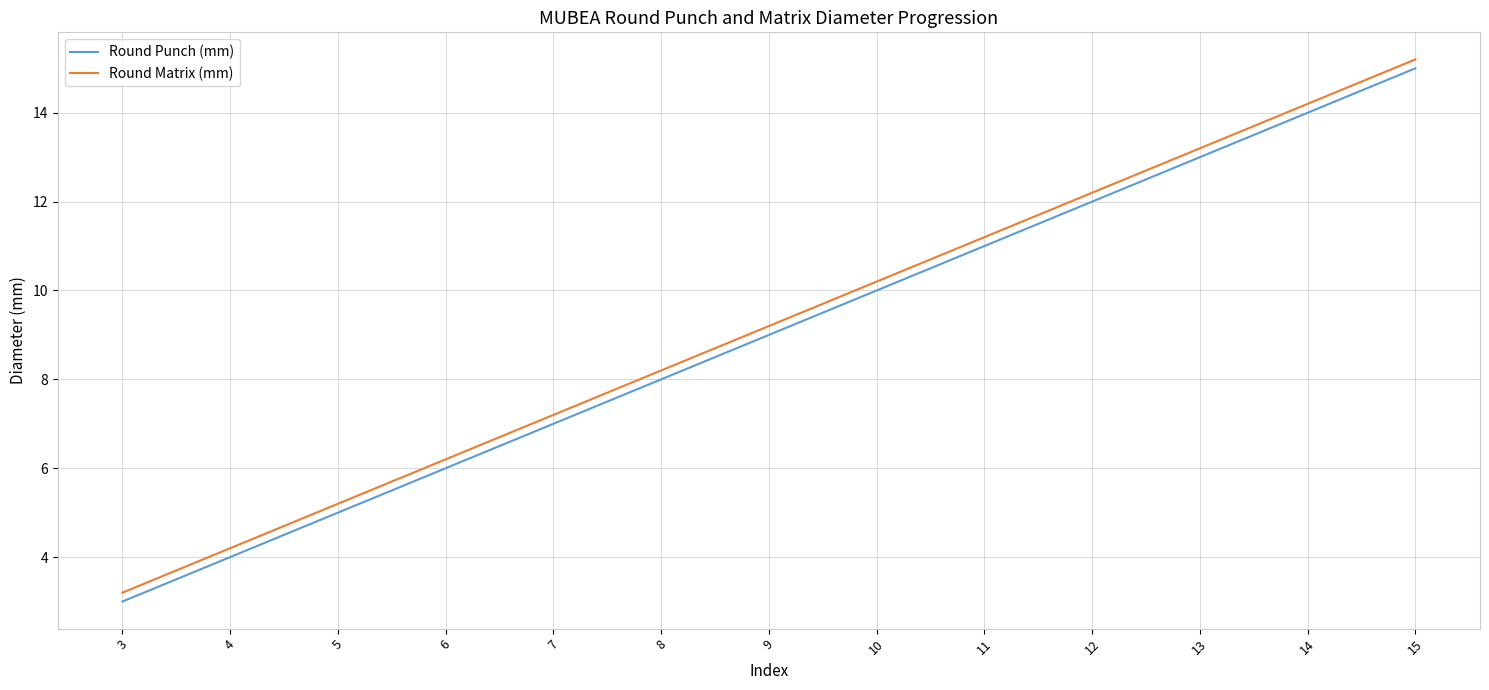

What is the difference between the maximum and minimum values in the Round Punch (mm) series?

12.0